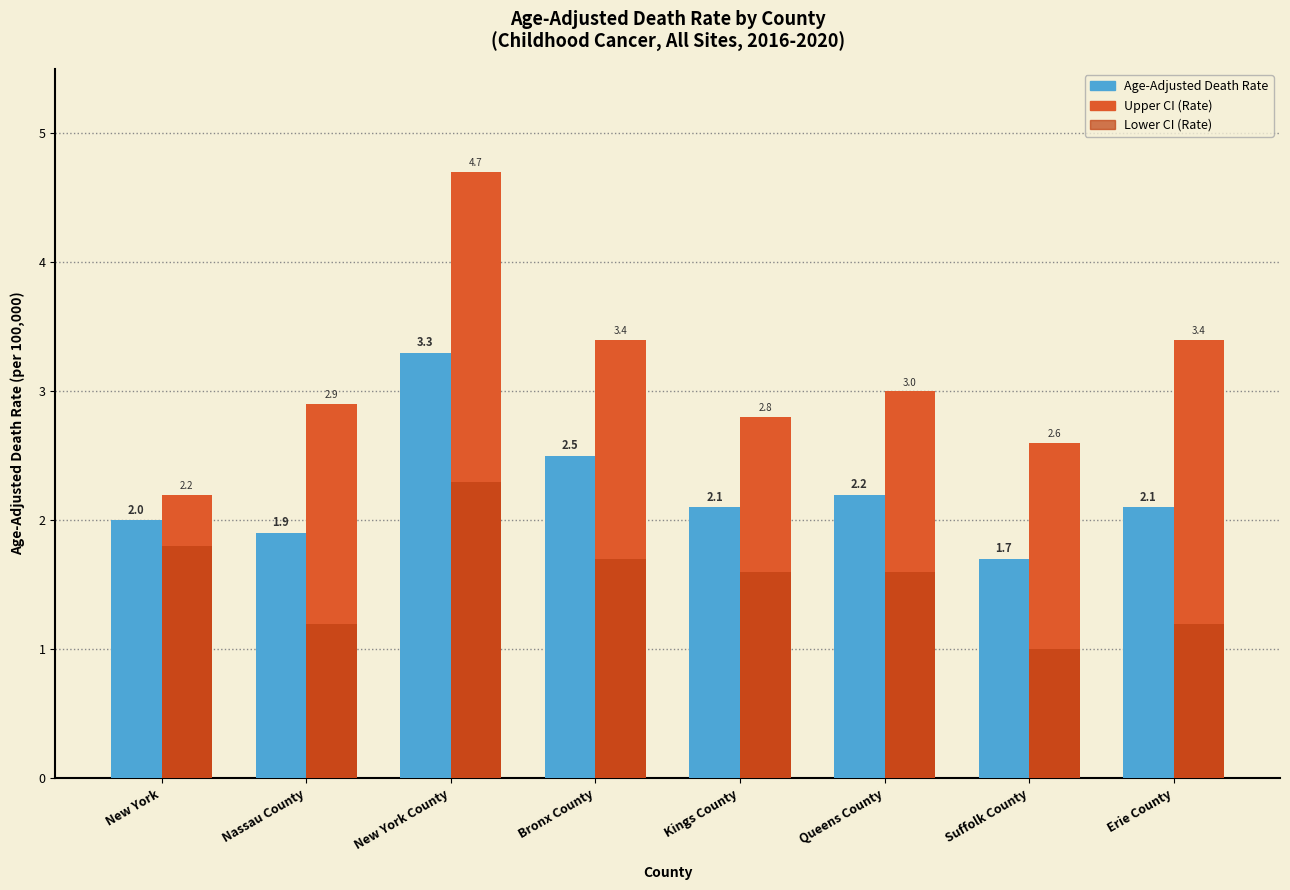

Reading right to left, extract all data points from this chart.

Age-Adjusted Death Rate: Erie County=2.1	Suffolk County=1.7	Queens County=2.2	Kings County=2.1	Bronx County=2.5	New York County=3.3	Nassau County=1.9	New York=2.0
Upper CI: Erie County=3.4	Suffolk County=2.6	Queens County=3.0	Kings County=2.8	Bronx County=3.4	New York County=4.7	Nassau County=2.9	New York=2.2
Lower CI: Erie County=1.2	Suffolk County=1.0	Queens County=1.6	Kings County=1.6	Bronx County=1.7	New York County=2.3	Nassau County=1.2	New York=1.8